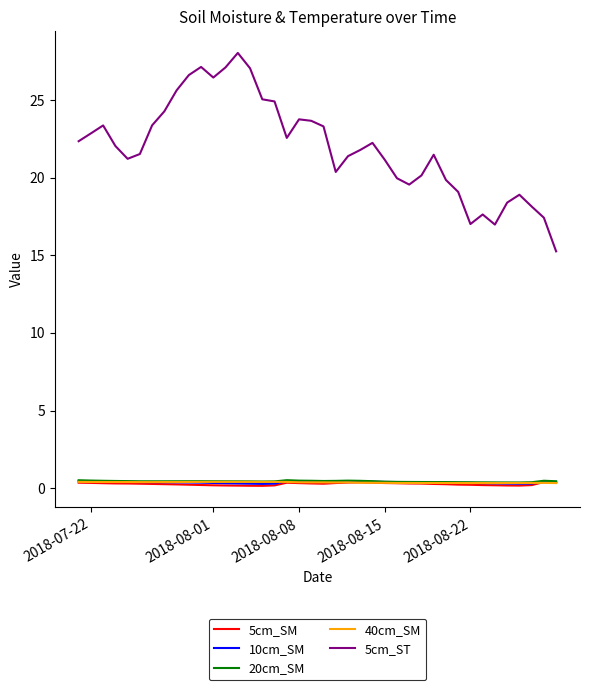

What is the highest value of the 5cm_SM series?

0.4